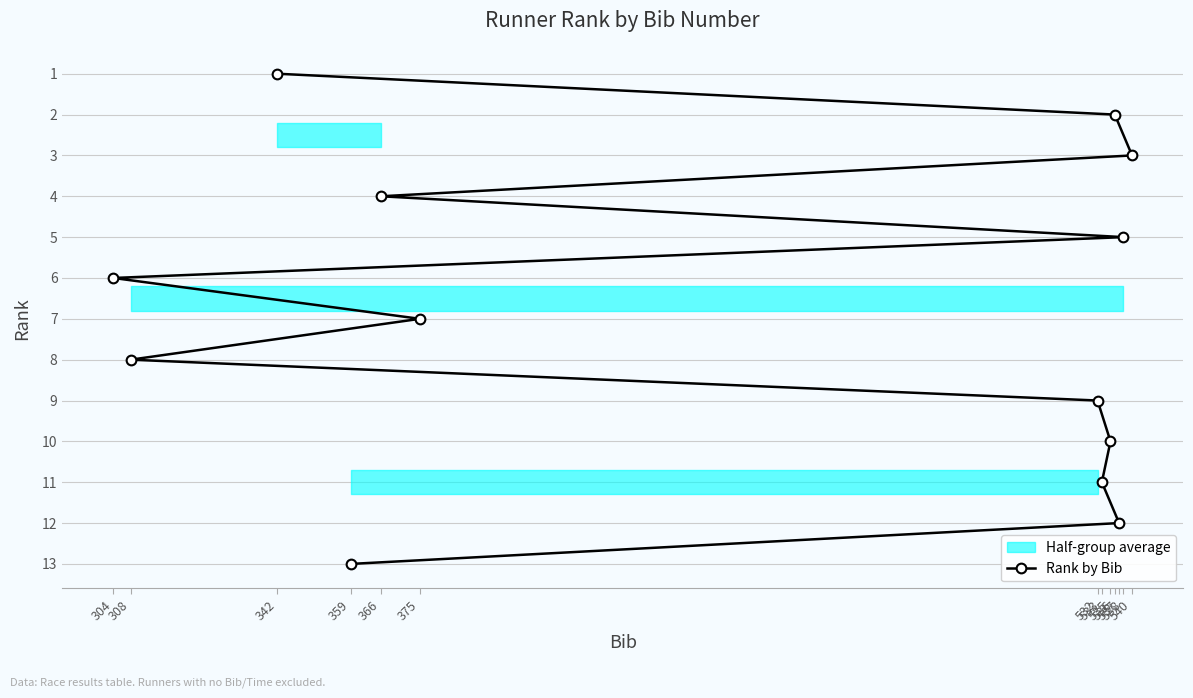

Approximately how many times larger is the value at 366 compared to 359?

0.3